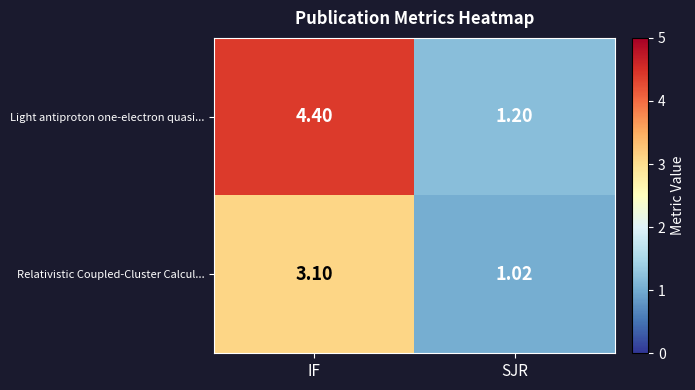

Which label corresponds to the smallest value in the chart?

SJR